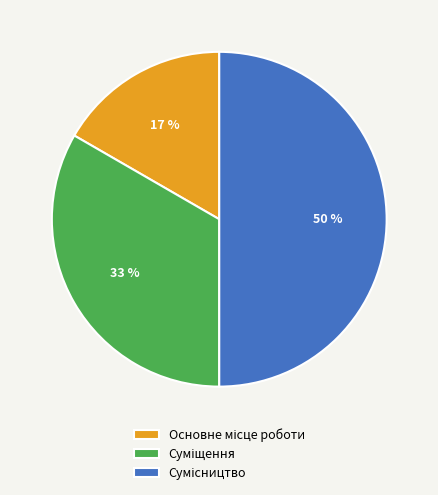

To the nearest percent, what is the difference between the largest and smallest slice percentages?

33%